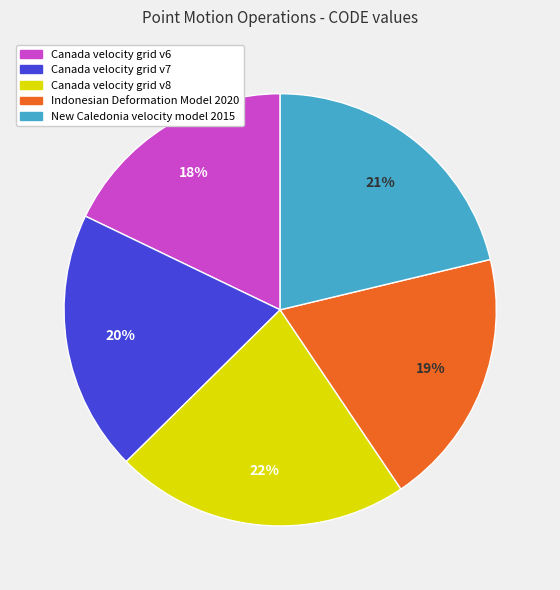

Does Canada velocity grid v6 represent more than half of the total?

No